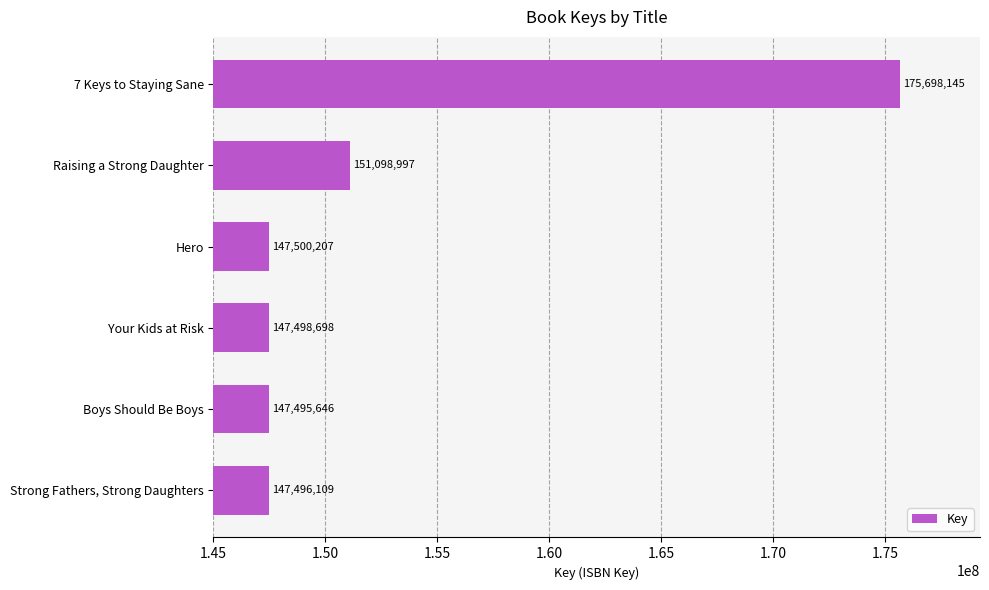

At which label is the value closest to 161596895?

Raising a Strong Daughter